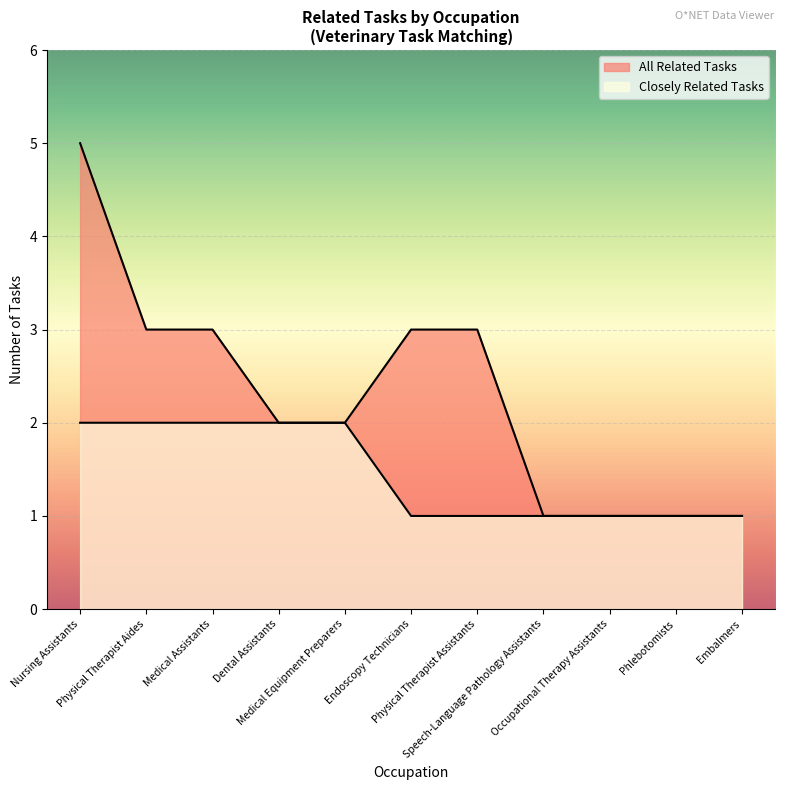

What is the average value?

2